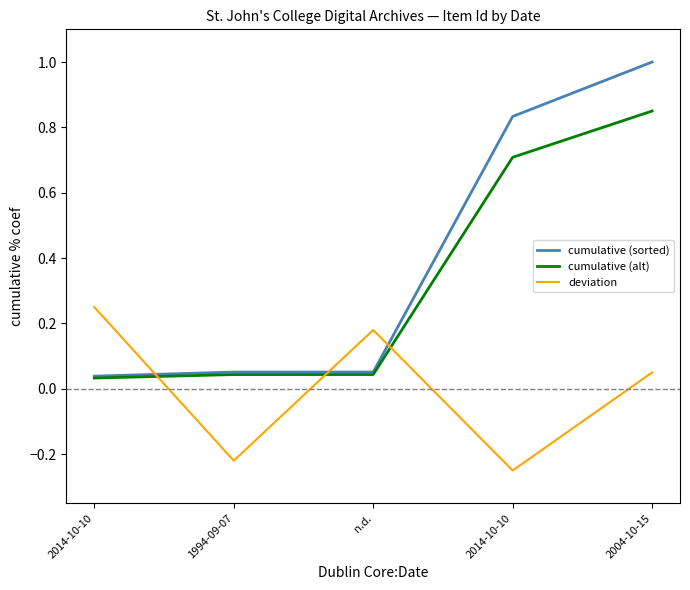

How many lines are shown in the chart?

3